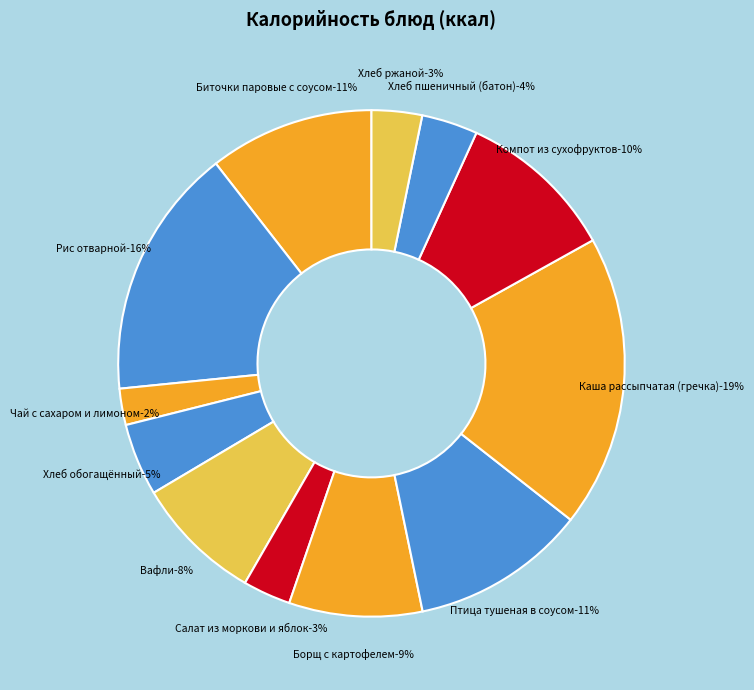

Approximately how many times larger is the value at Хлеб ржаной compared to Хлеб обогащённый?

0.7